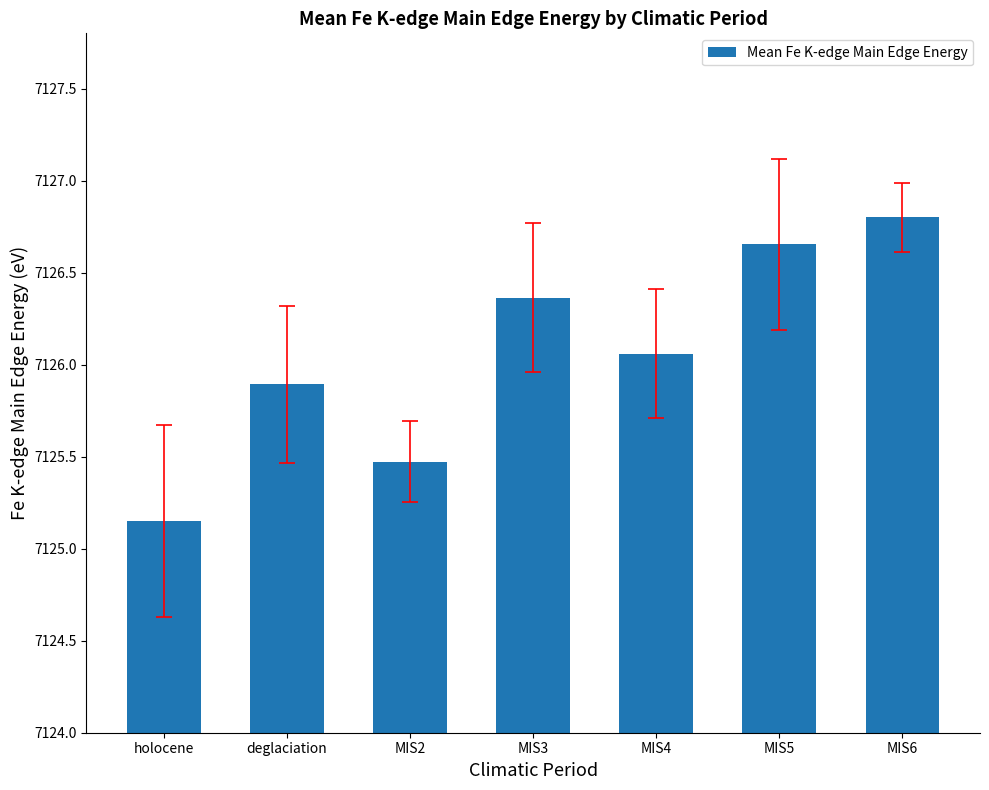

How many bars are there in total?

7